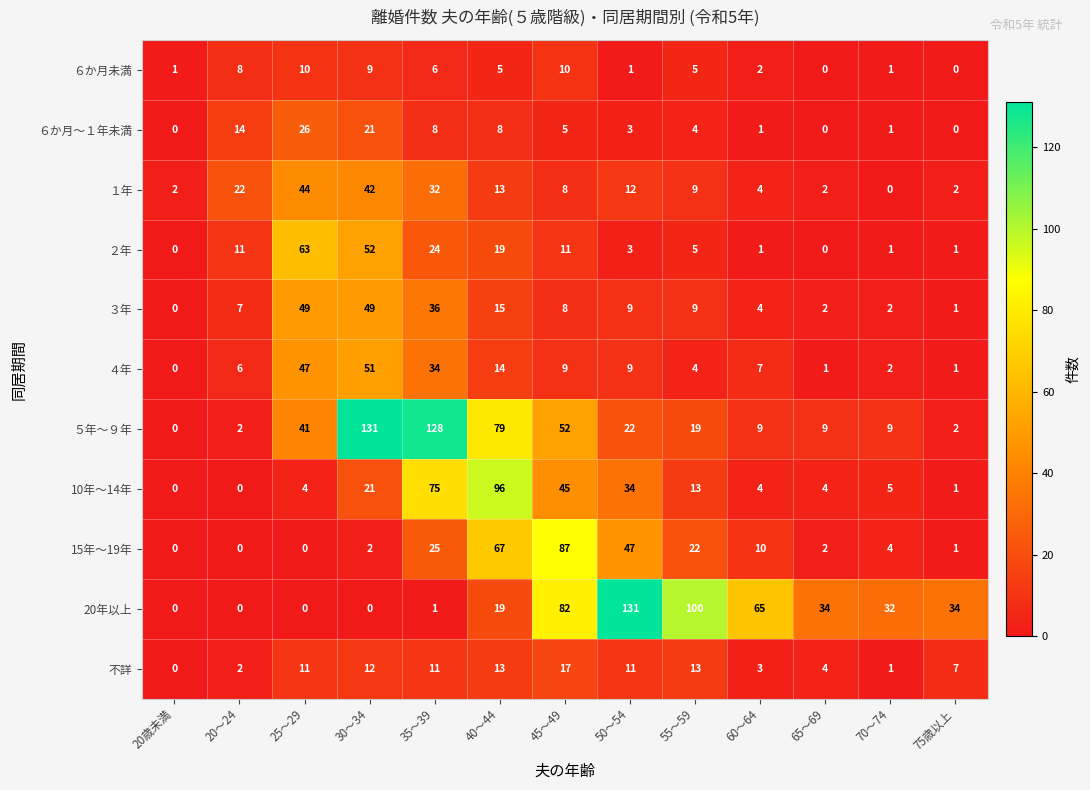

Where does the ５年～９年 series first go above 19?

25～29